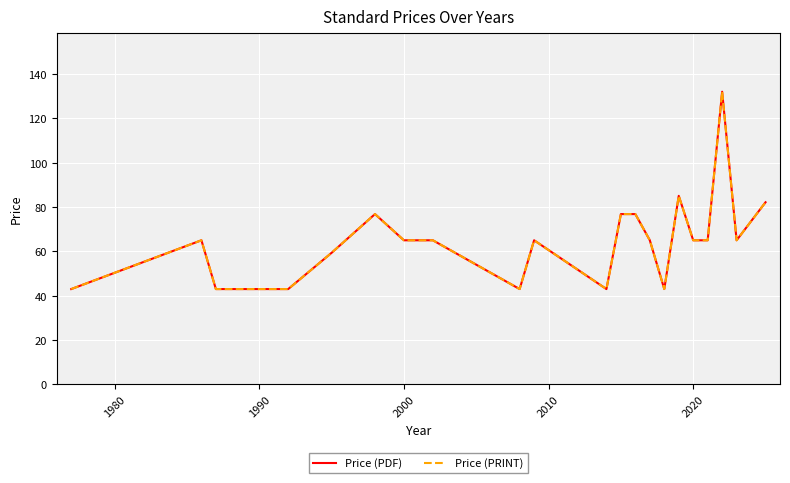

What are all the series names shown in the legend?

Price (PDF), Price (PRINT)